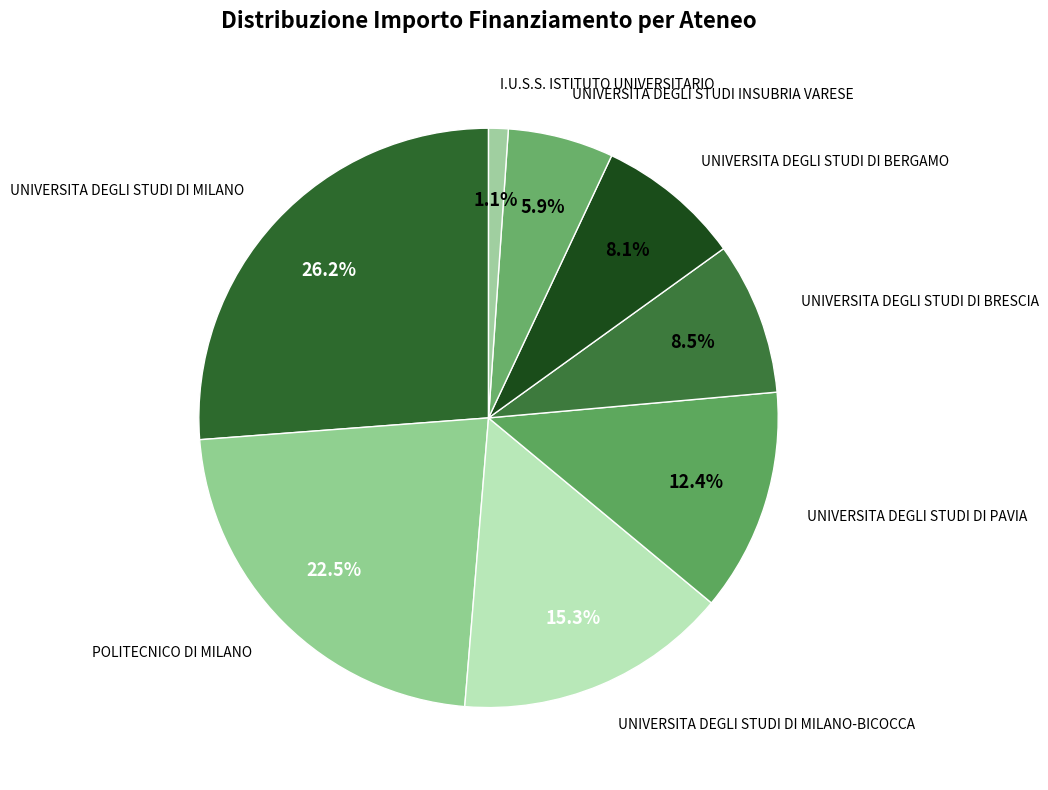

Which slice is the largest?

UNIVERSITA DEGLI STUDI DI MILANO